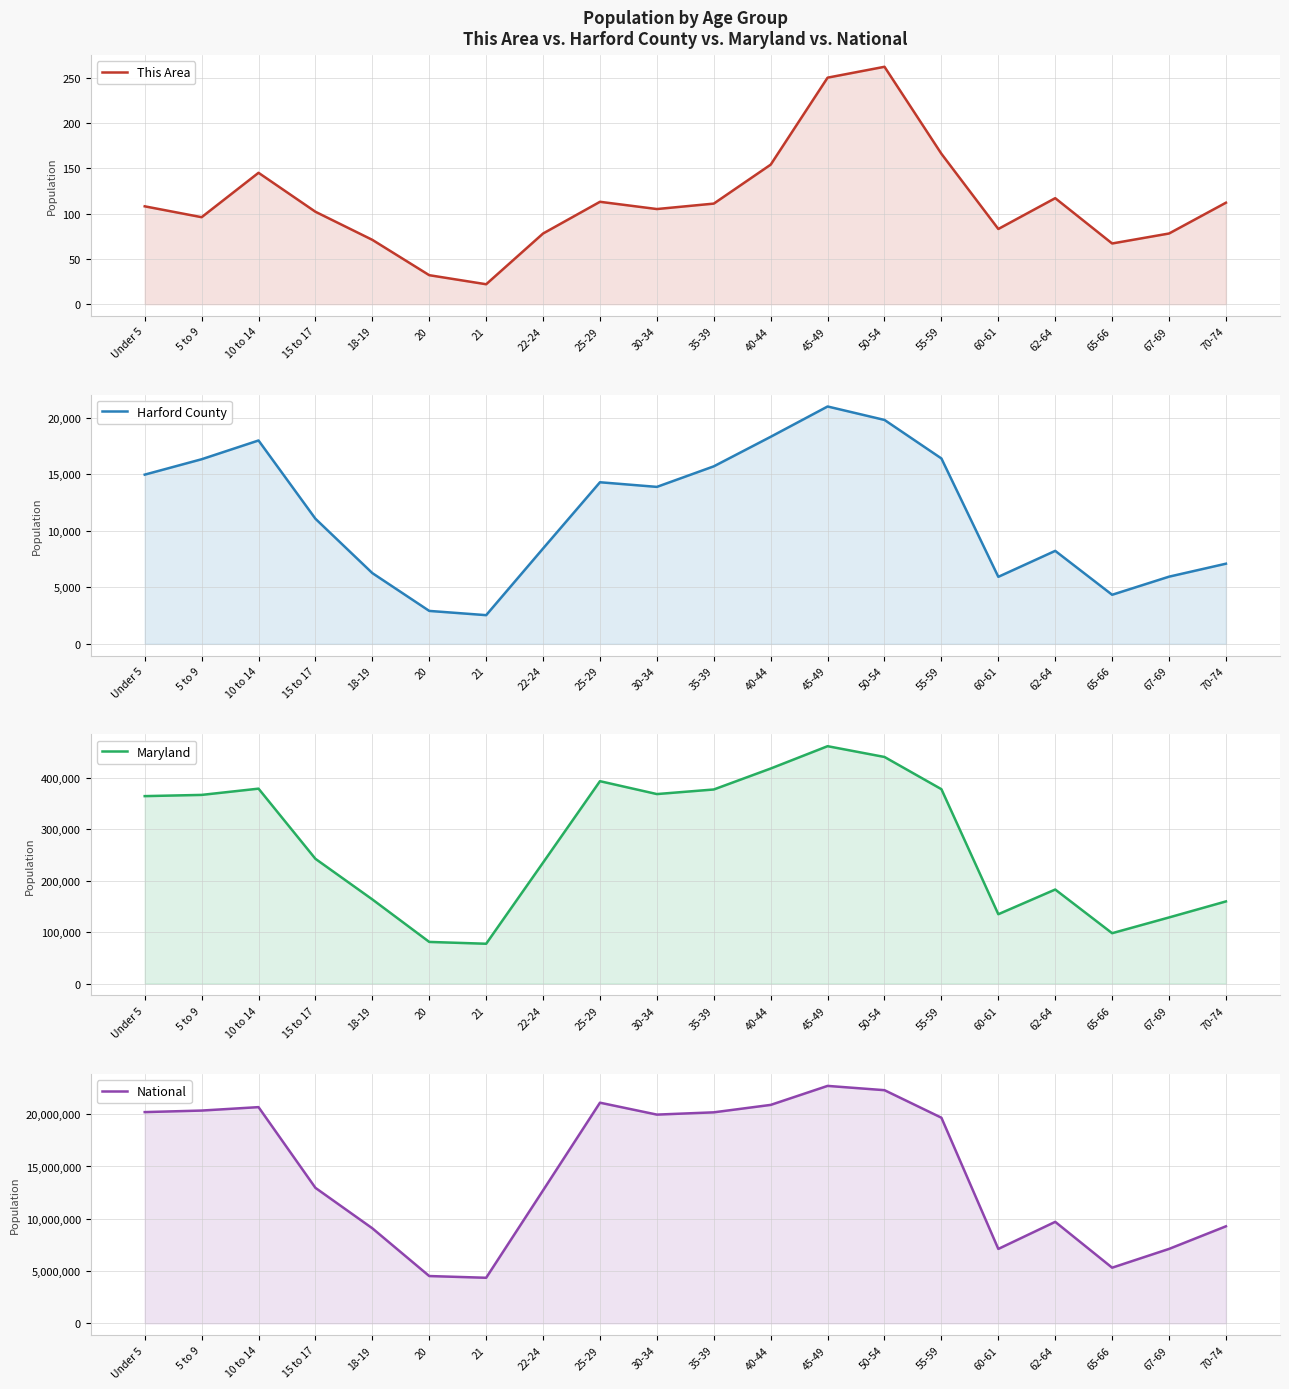

What is the difference between the maximum and minimum values in the National series?

18354297